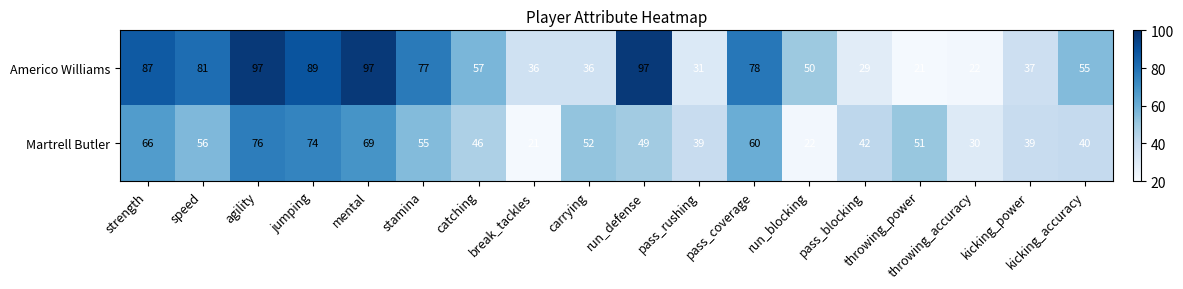

At which label does Martrell Butler first exceed 51?

strength